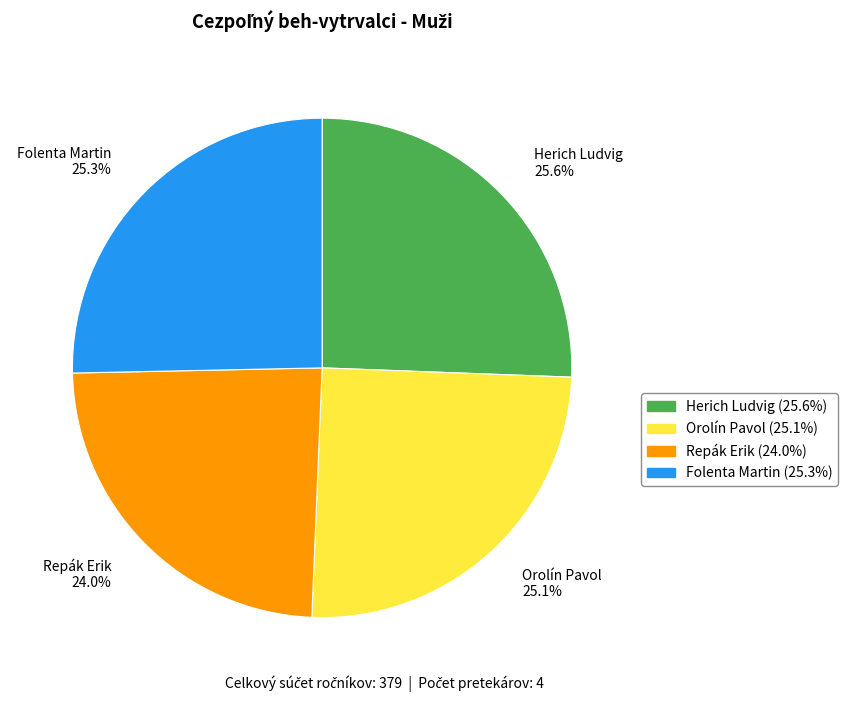

To the nearest percent, what portion does Repák Erik represent?

24%